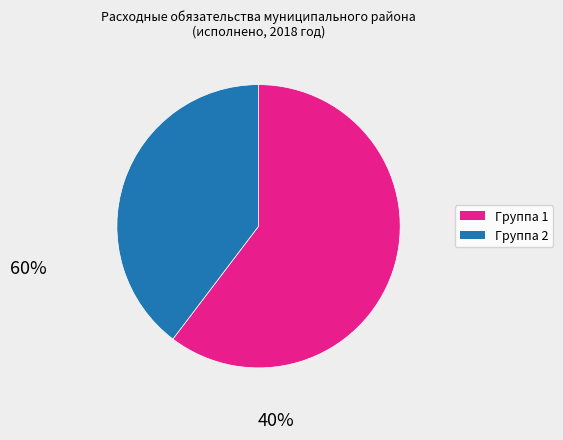

Does any single category account for the majority?

Yes